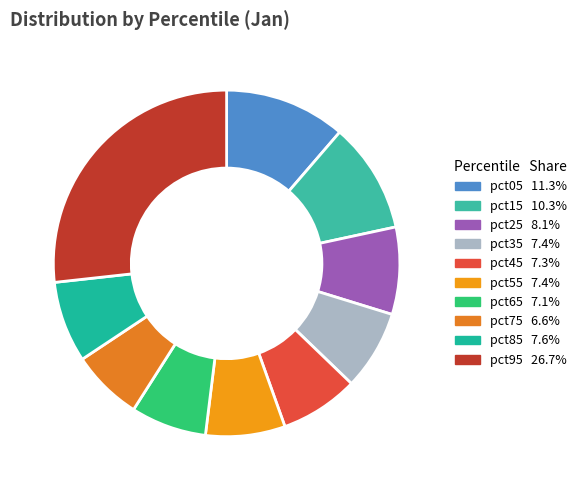

Which category has the biggest portion of the pie?

pct95